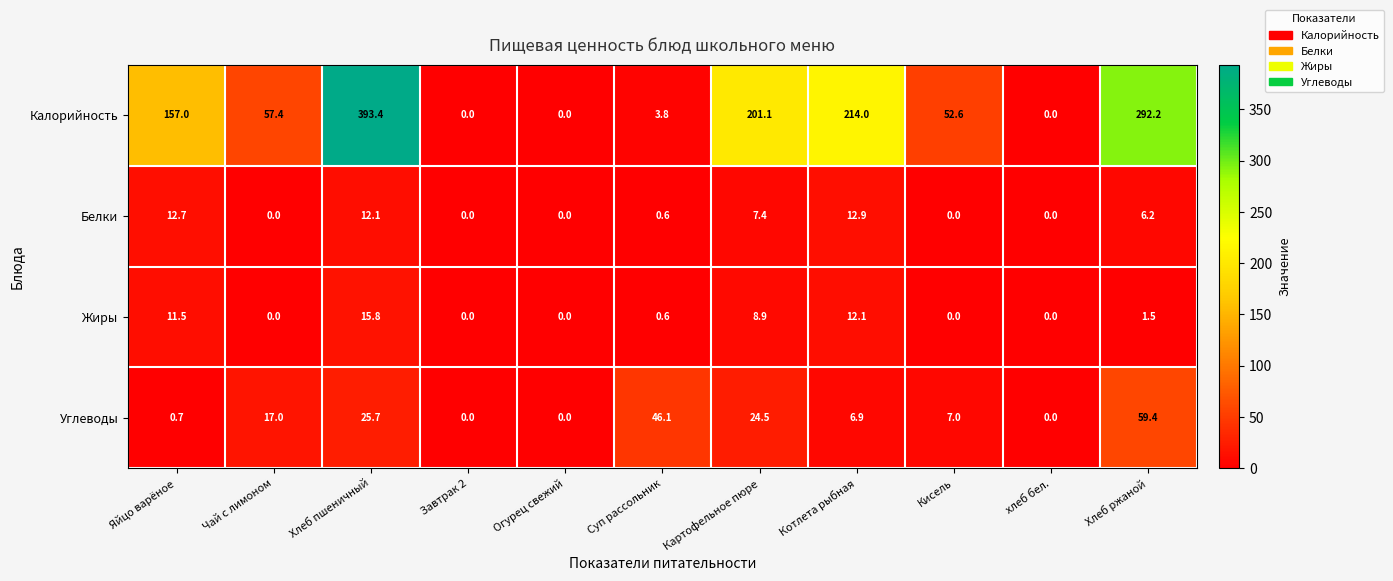

Rank the series by their maximum value, from lowest to highest.

Белки, Жиры, Углеводы, Калорийность